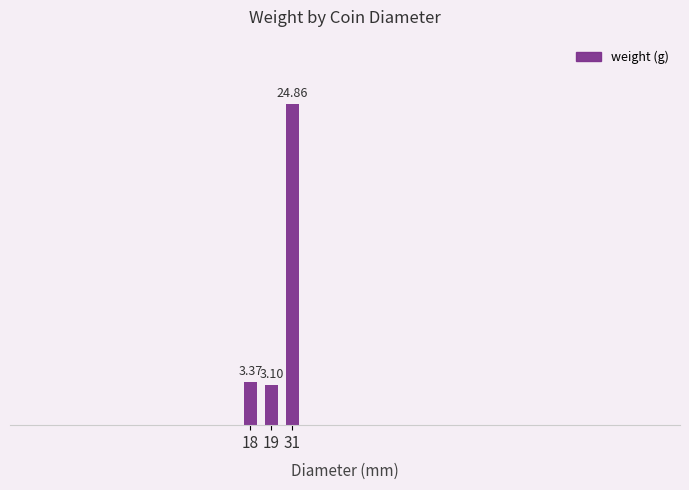

Where is the data nearest to the value 13?

18